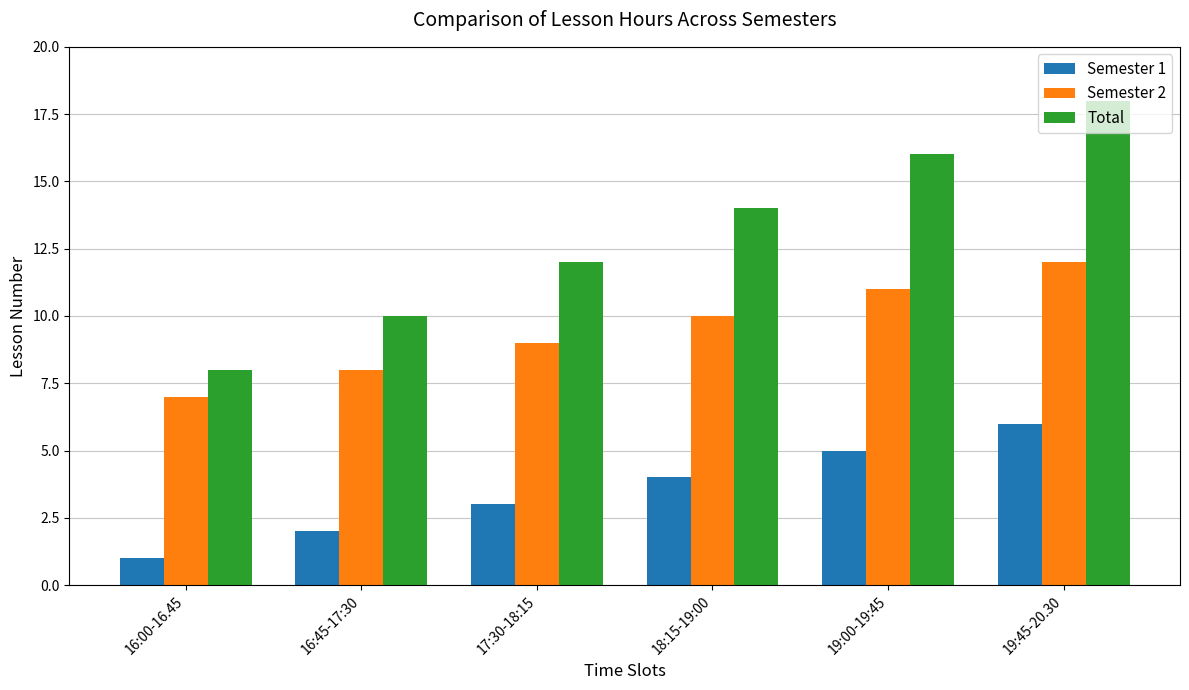

How many series are shown in this chart?

3